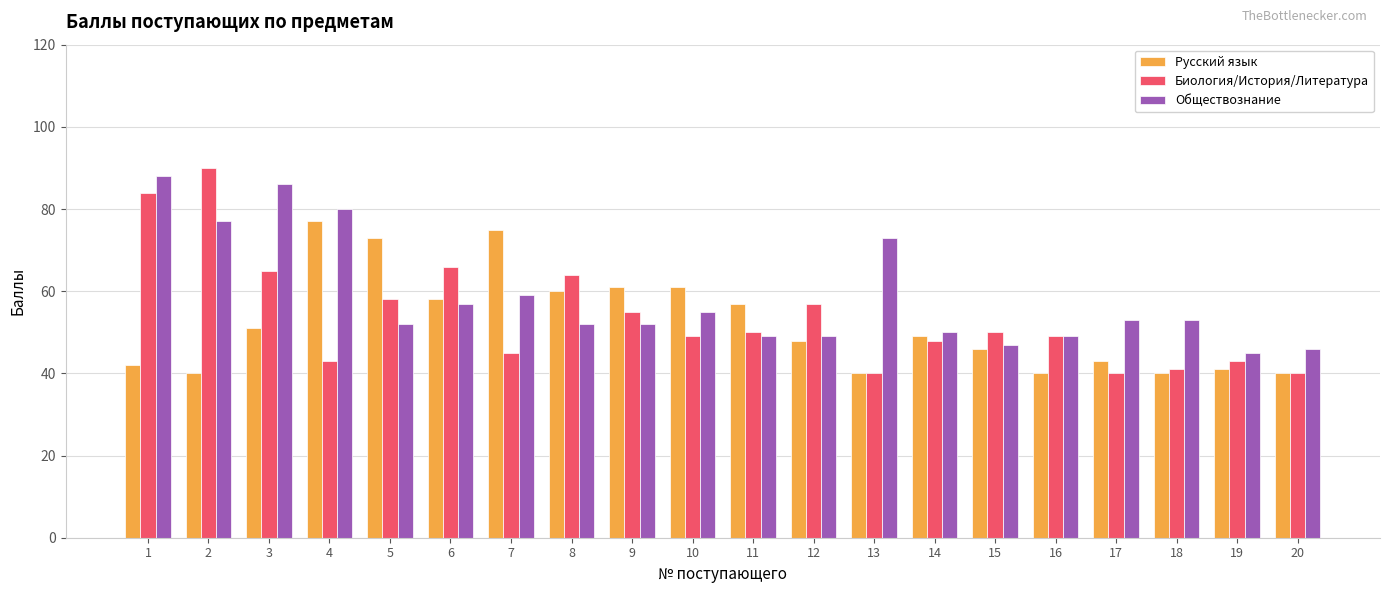

What is the value of the Русский язык bar at the 2nd from the left?

40